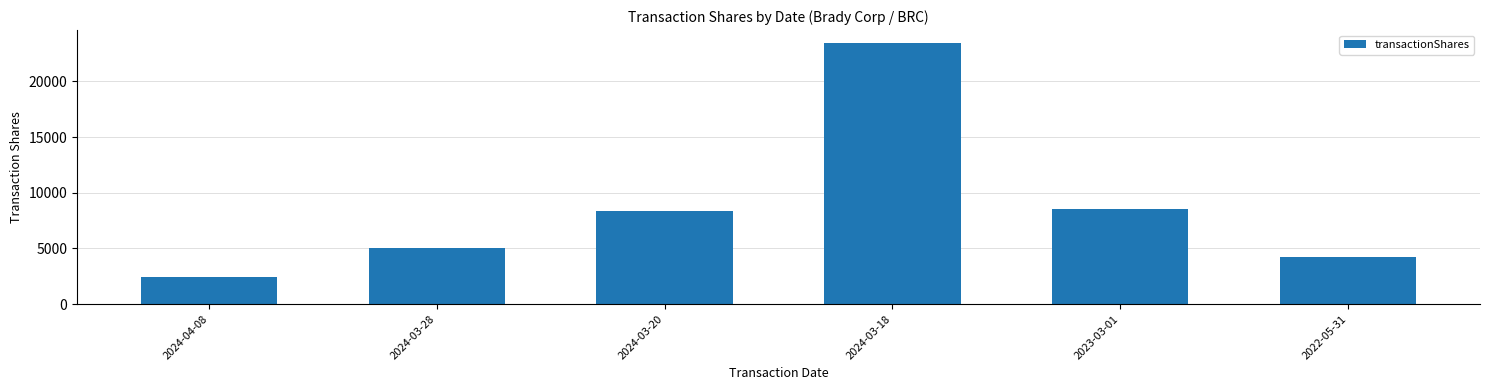

What is the ratio of the value at 2022-05-31 to the value at 2023-03-01?

0.5